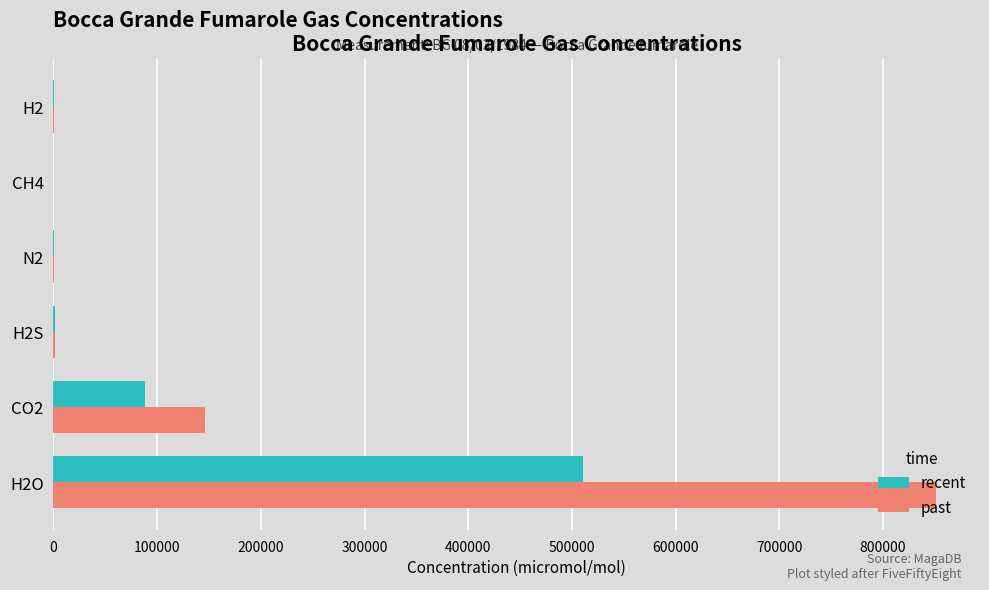

Count the number of categories in the chart.

6